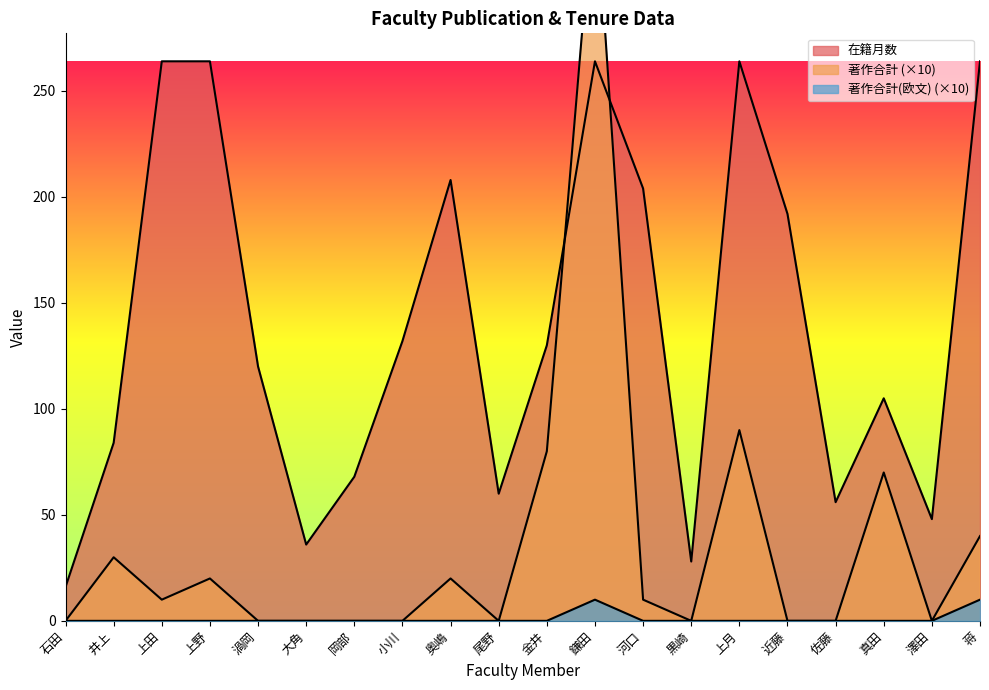

Where is the first local maximum for 著作合計(欧文)?

鎌田